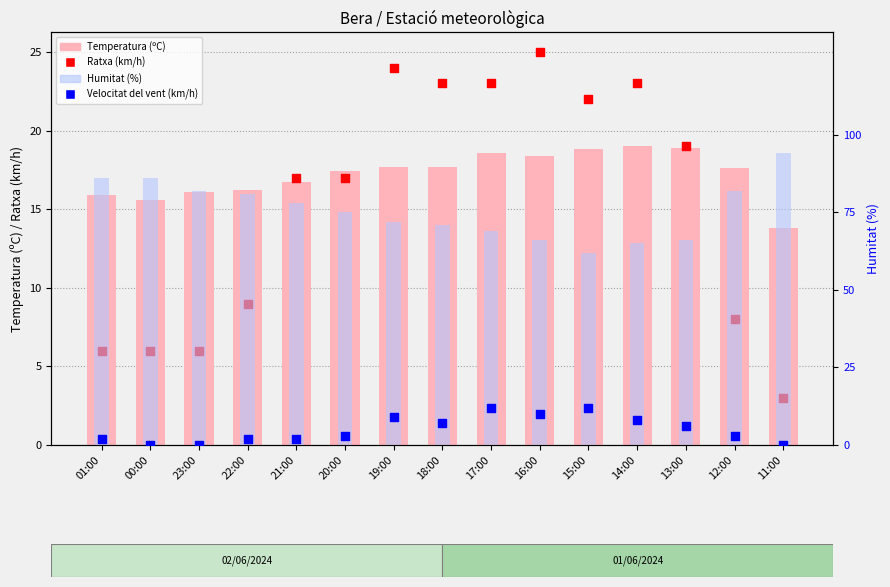

Is the value of Humitat (%) at 12:00 greater than the value of Temperatura (ºC) at 20:00?

Yes